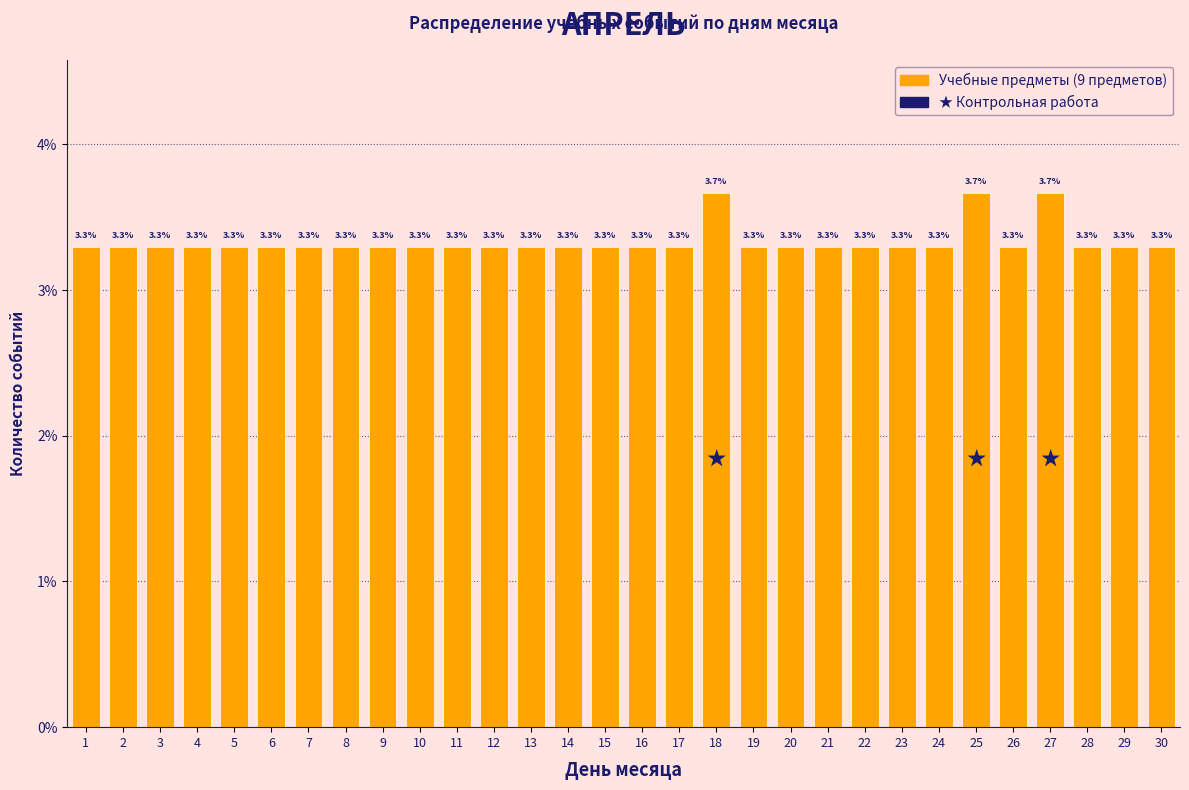

Reading left to right, what are all the values shown in this chart?

3.3	3.3	3.3	3.3	3.3	3.3	3.3	3.3	3.3	3.3	3.3	3.3	3.3	3.3	3.3	3.3	3.3	3.7	3.3	3.3	3.3	3.3	3.3	3.3	3.7	3.3	3.7	3.3	3.3	3.3